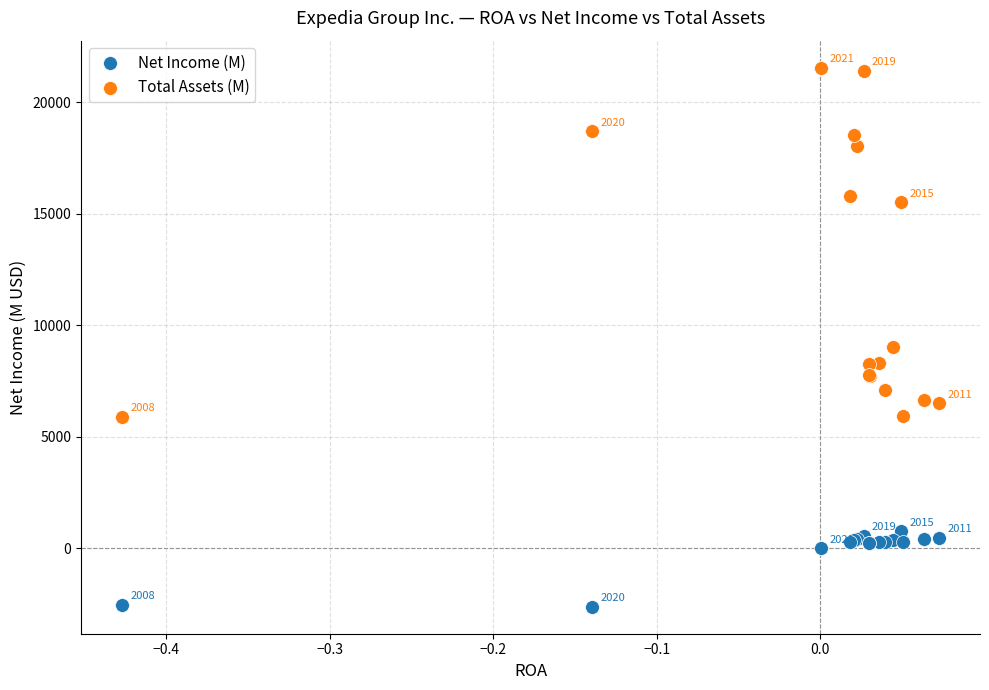

Which series contains the lowest Y value?

Net Income (M)